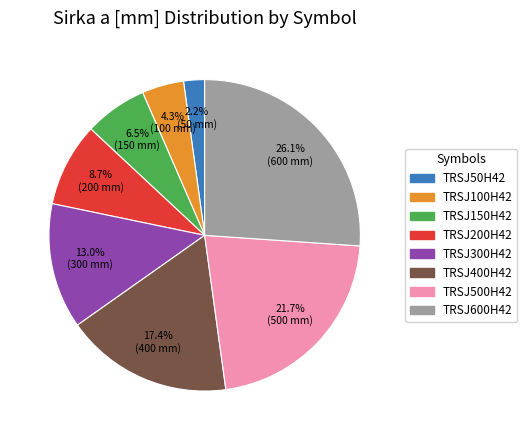

How many segments does this pie chart have?

8